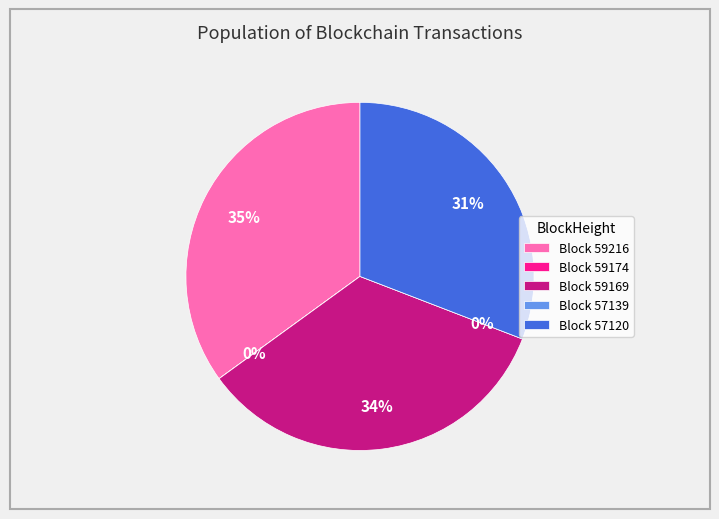

What percentage do 57120 and 59216 together represent?

65.8%